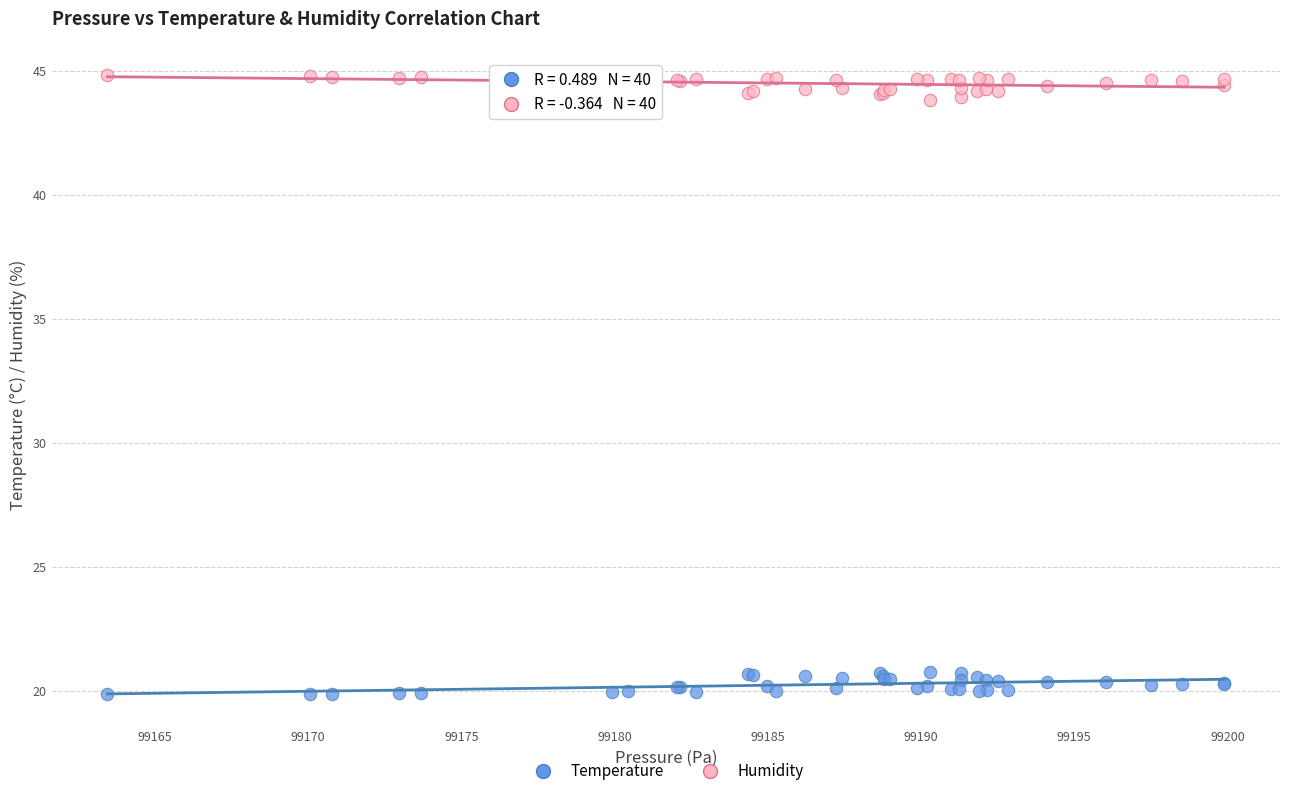

Which series reaches the minimum Y coordinate?

Temperature